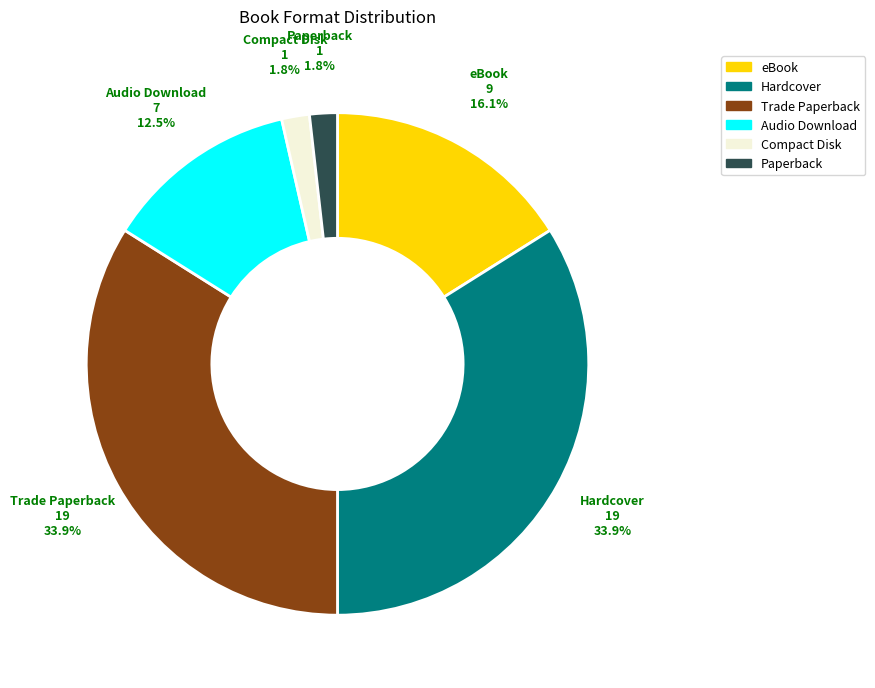

How many segments does this pie chart have?

6